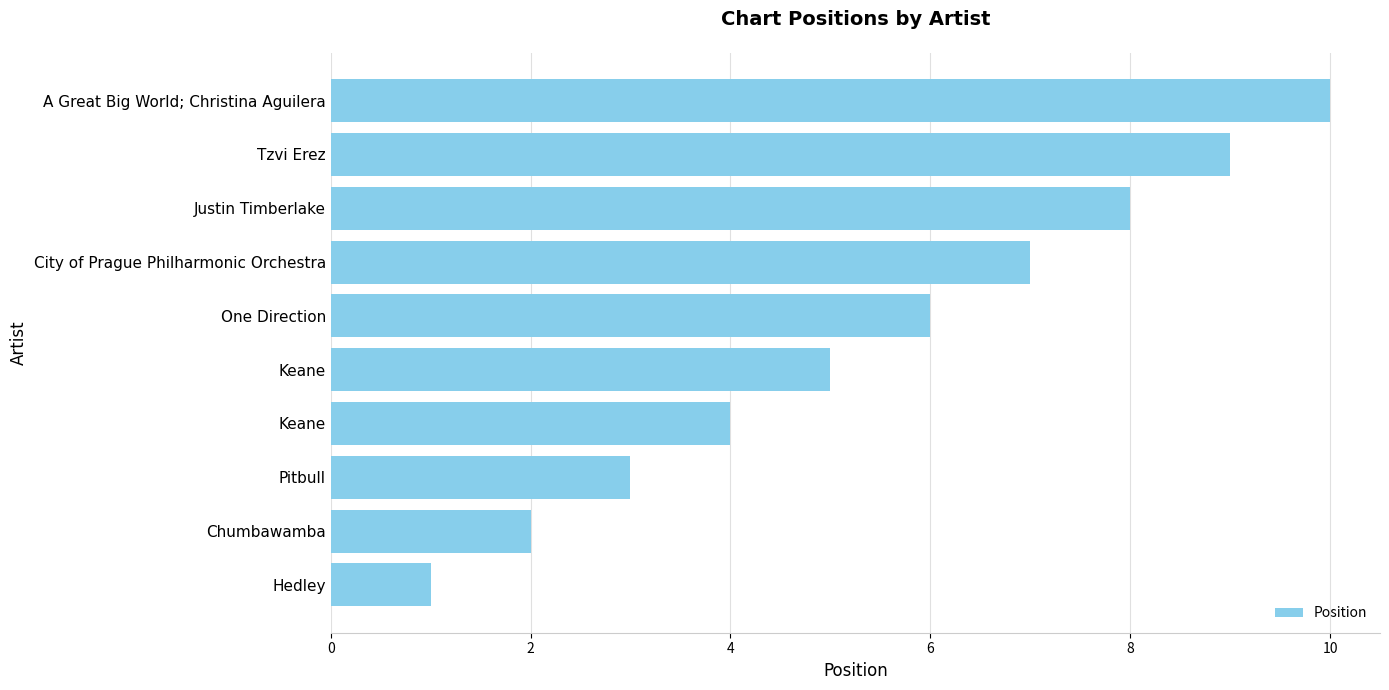

What is the average value?

6